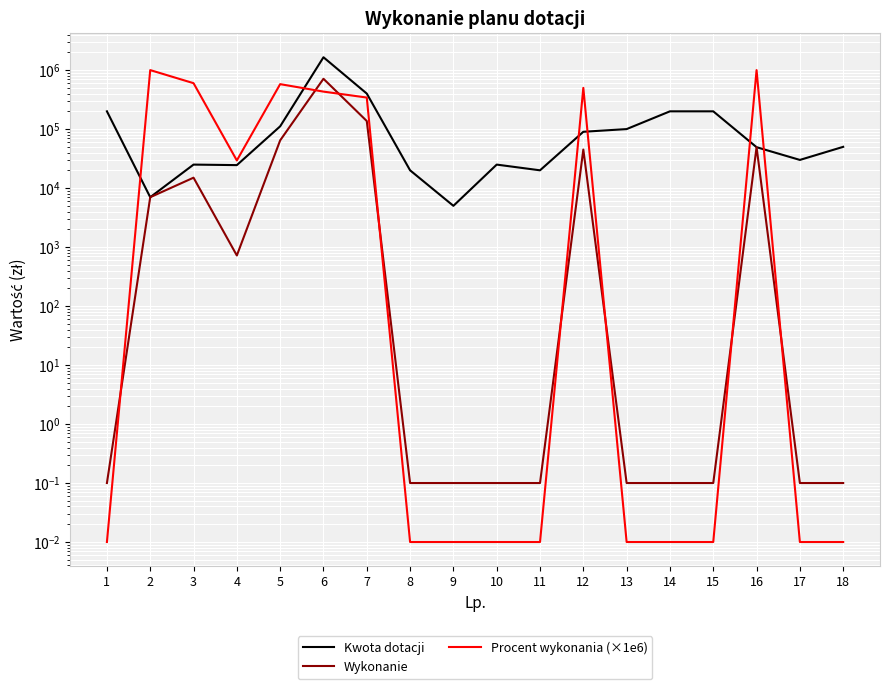

What is the value of the Kwota dotacji point at the 6th from the left?

1650000.0